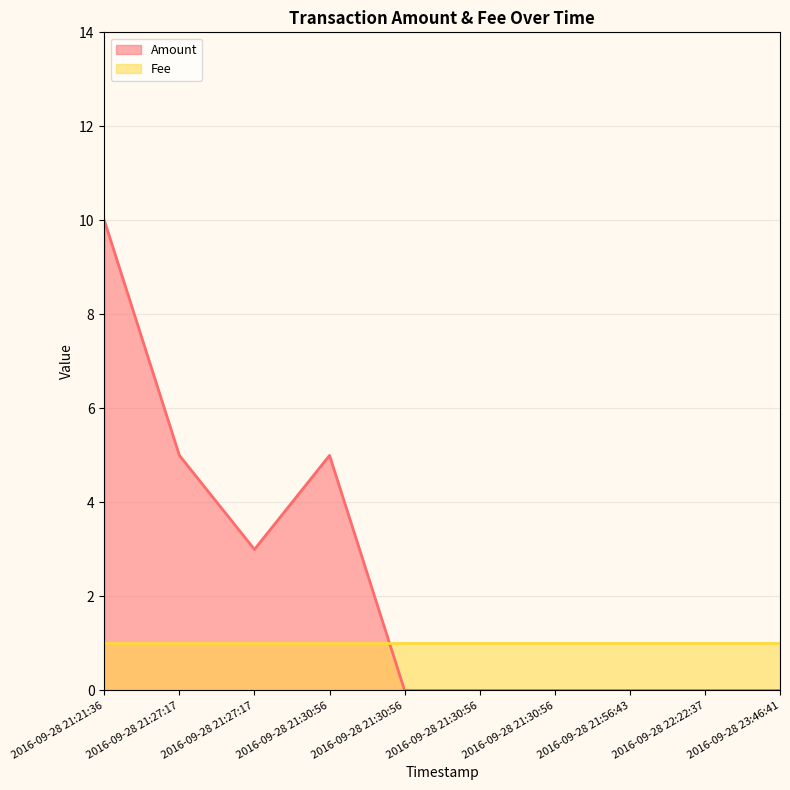

At which category is the sum across all series the highest?

2016-09-28 21:21:36